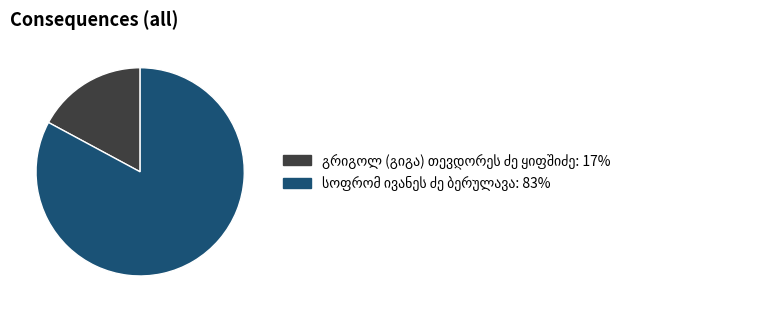

Does any single category account for the majority?

Yes